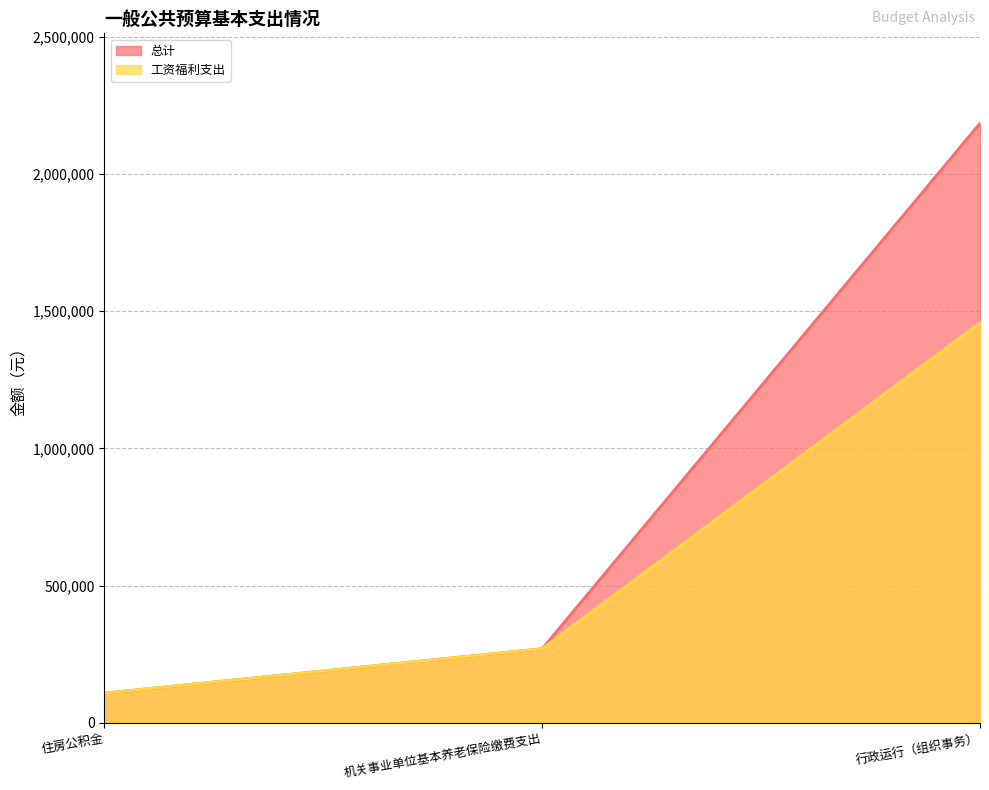

How many categories are shown in the chart?

3